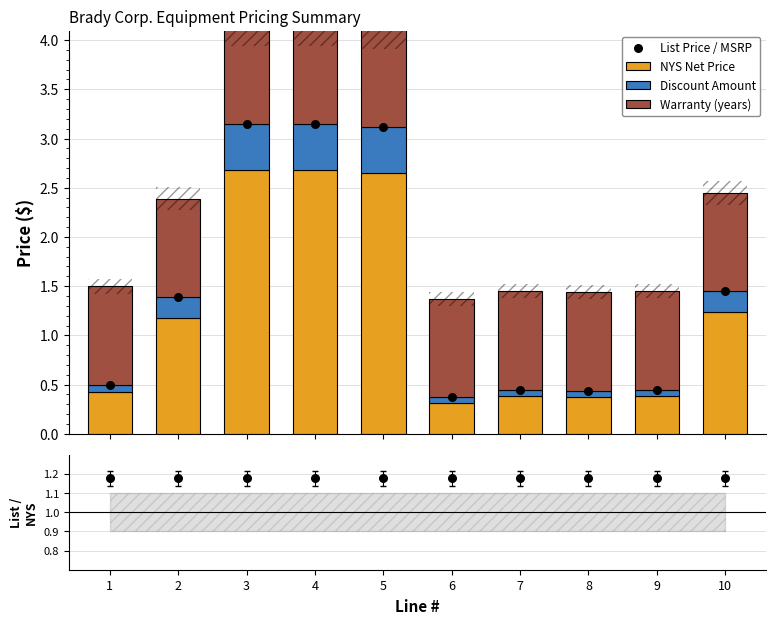

Which series has the largest Y range (max minus min)?

List Price / MSRP